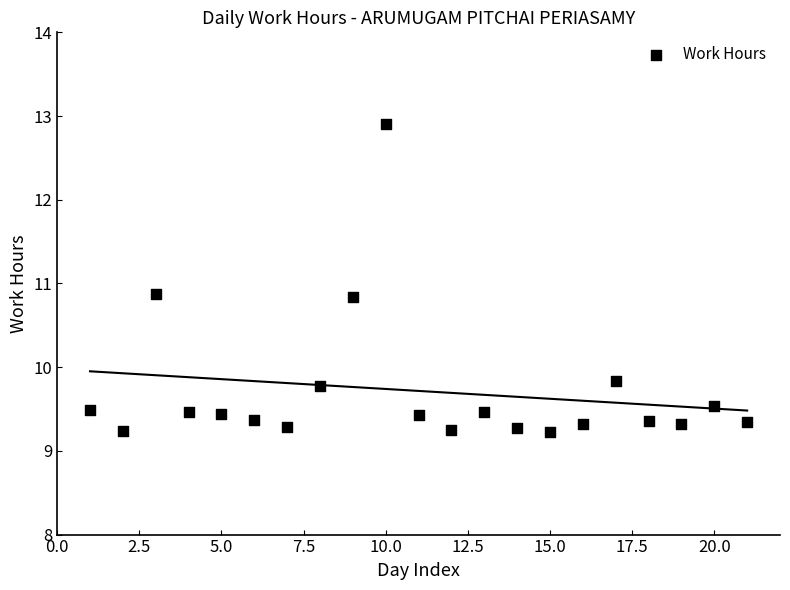

What is the range of Y values (max minus min)?

3.7